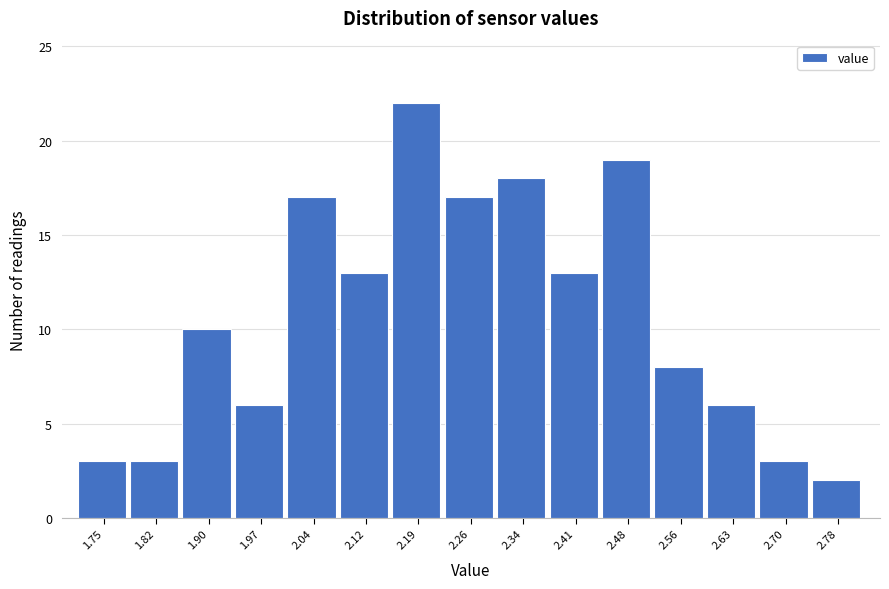

Reading right to left, what are all the values shown in this chart?

2	3	6	8	19	13	18	17	22	13	17	6	10	3	3